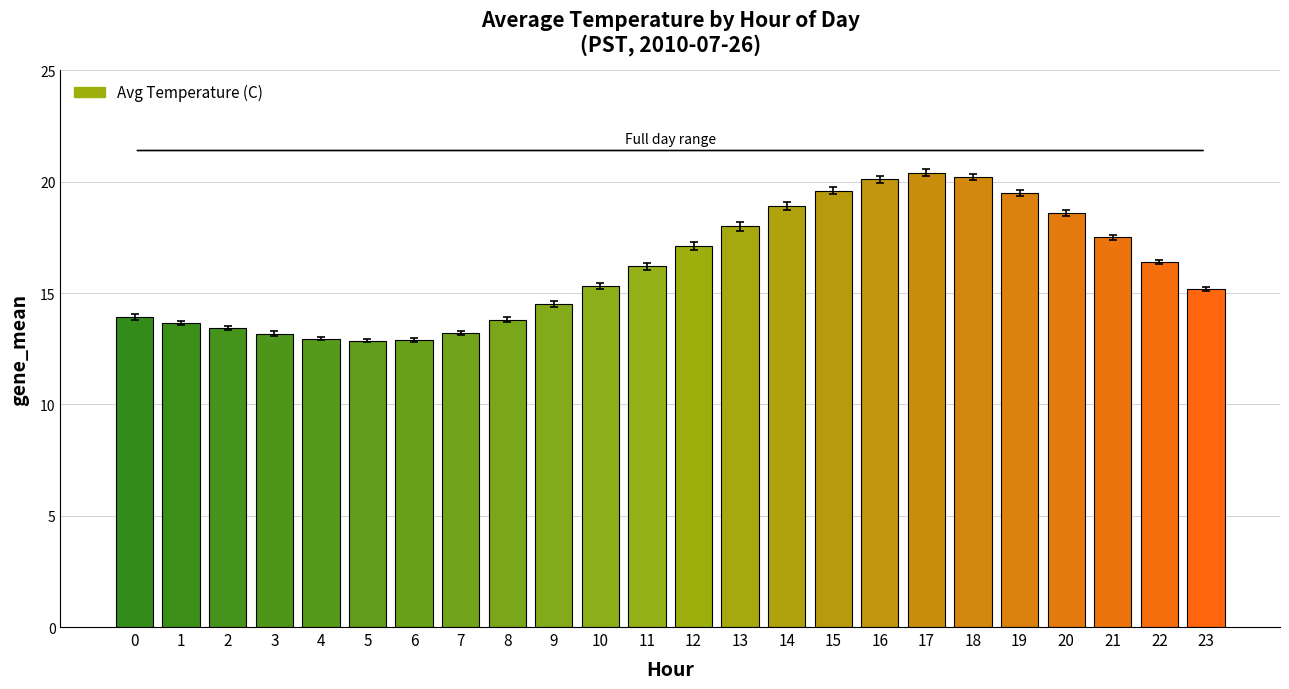

What is the change in value from 6 to 21?

+4.6